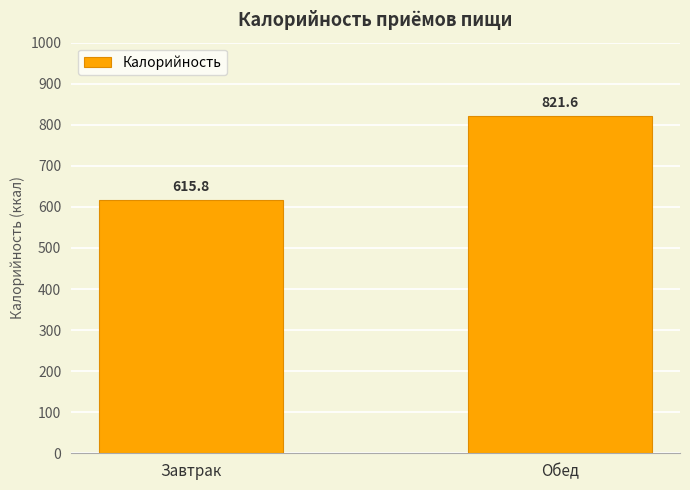

Approximately how many times larger is the value at Обед compared to Завтрак?

1.3